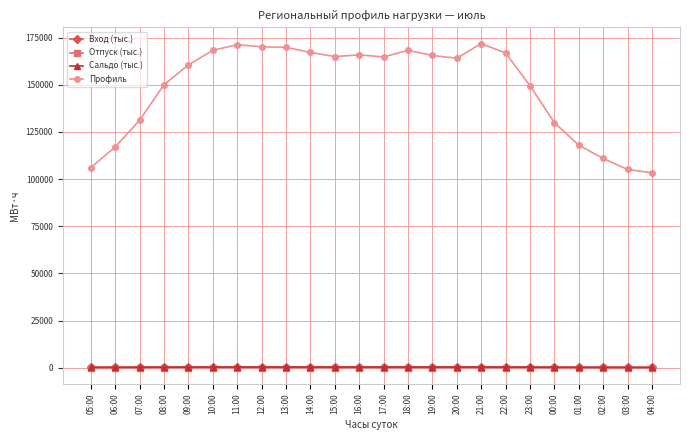

True or false: Отпуск (тыс.) has more than 0 interior local peaks.

True